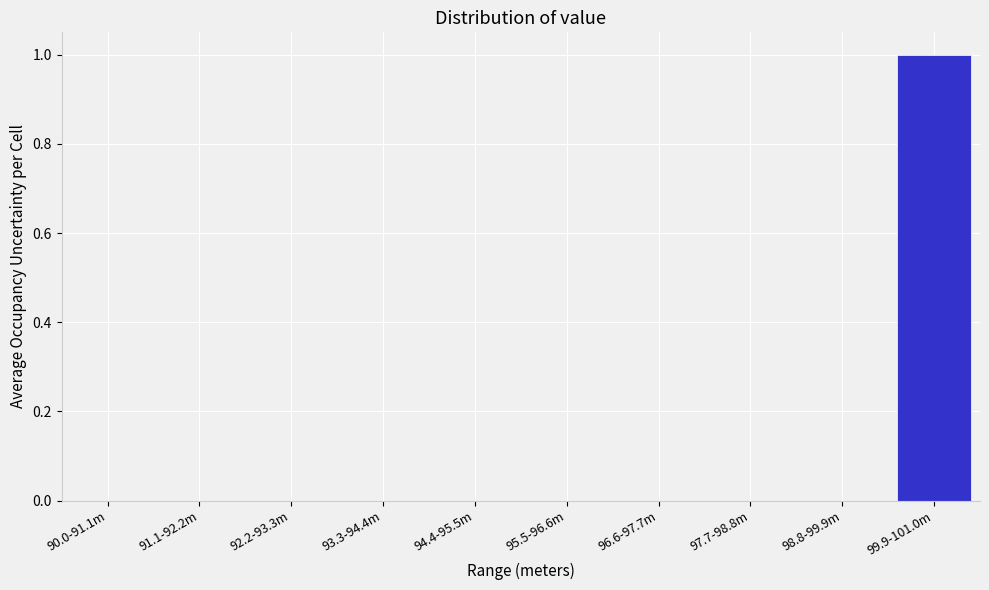

Reading left to right, list all the values displayed in this chart.

90.0-91.1m=0	91.1-92.2m=0	92.2-93.3m=0	93.3-94.4m=0	94.4-95.5m=0	95.5-96.6m=0	96.6-97.7m=0	97.7-98.8m=0	98.8-99.9m=0	99.9-101.0m=1